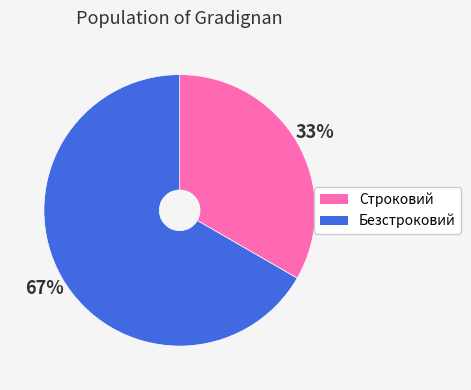

To the nearest percent, what is the average slice percentage?

50%